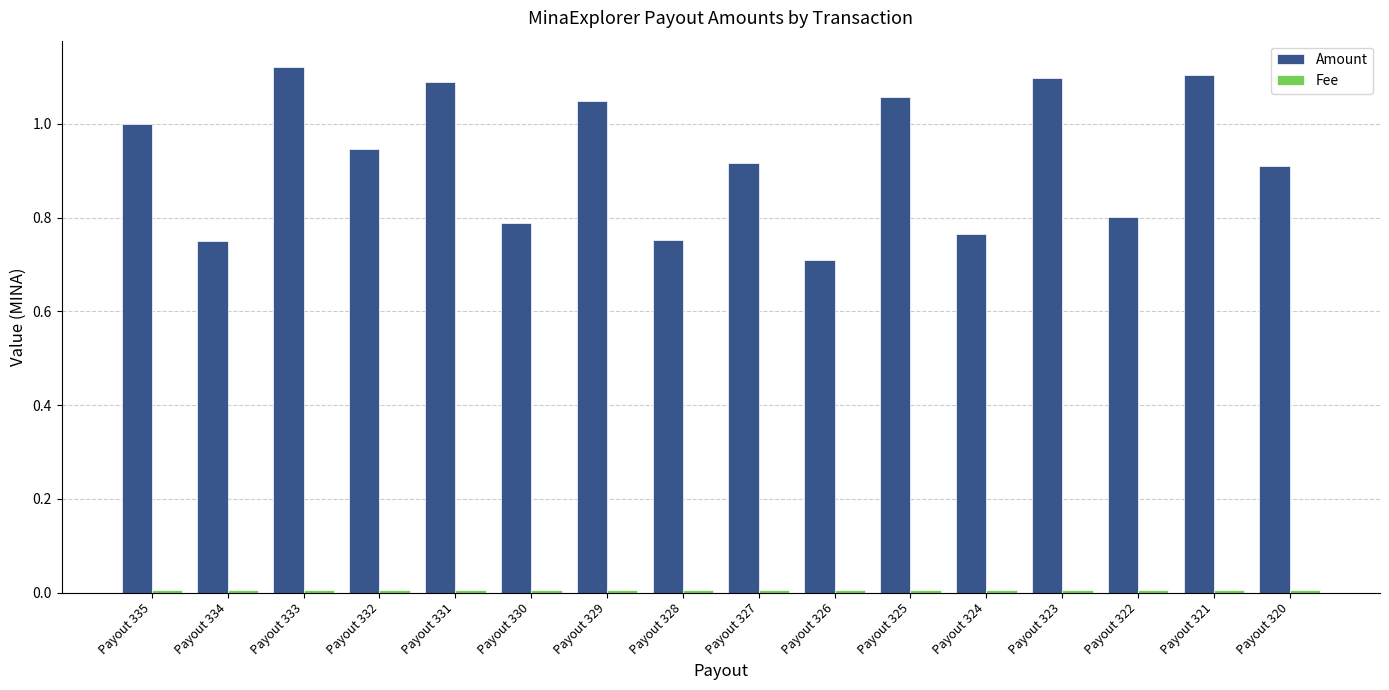

Which series has the largest total across all categories?

Amount